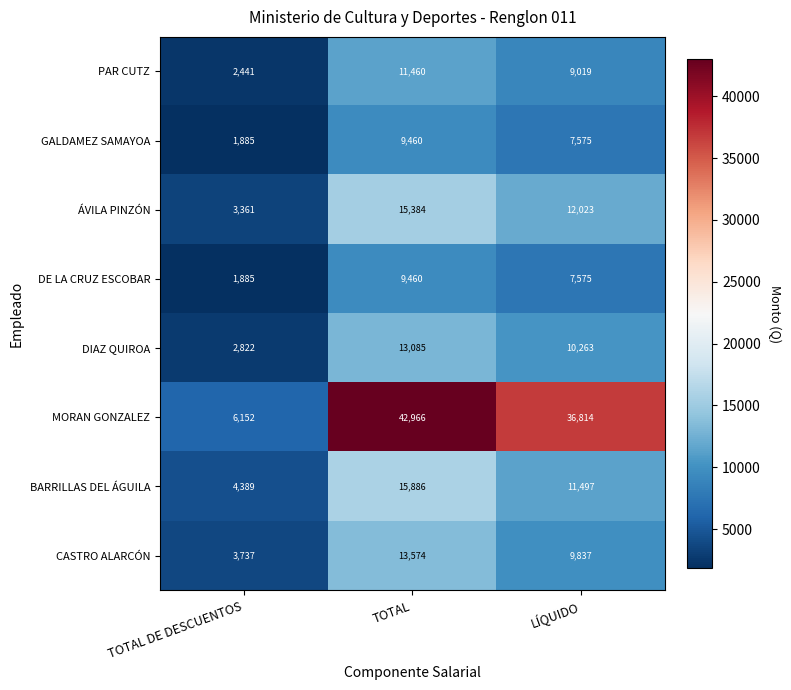

Count the number of categories in the chart.

3